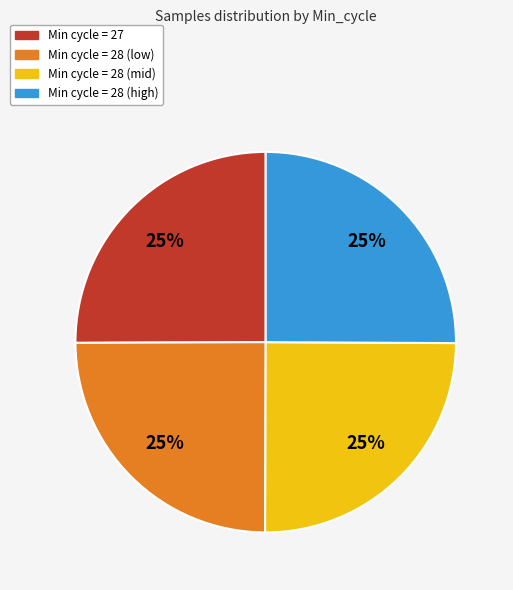

To the nearest percent, what percentage of the pie is Min cycle = 27?

25%